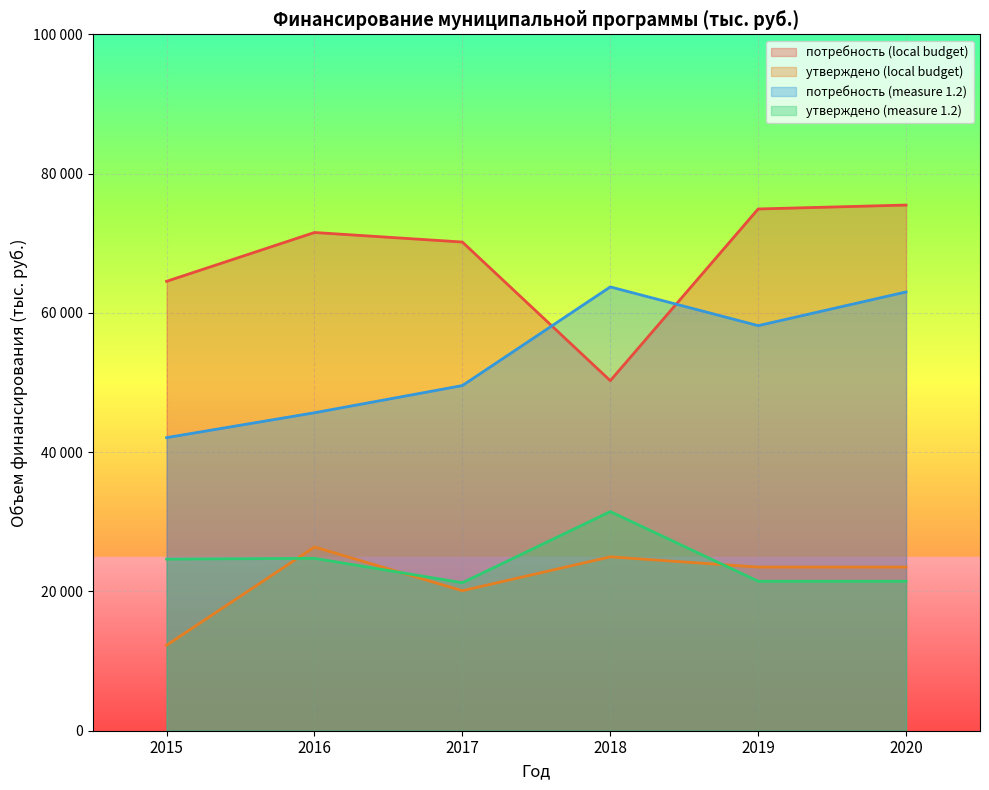

What is the value of the утверждено (measure 1.2) point at the 6th from the left?

21465.1